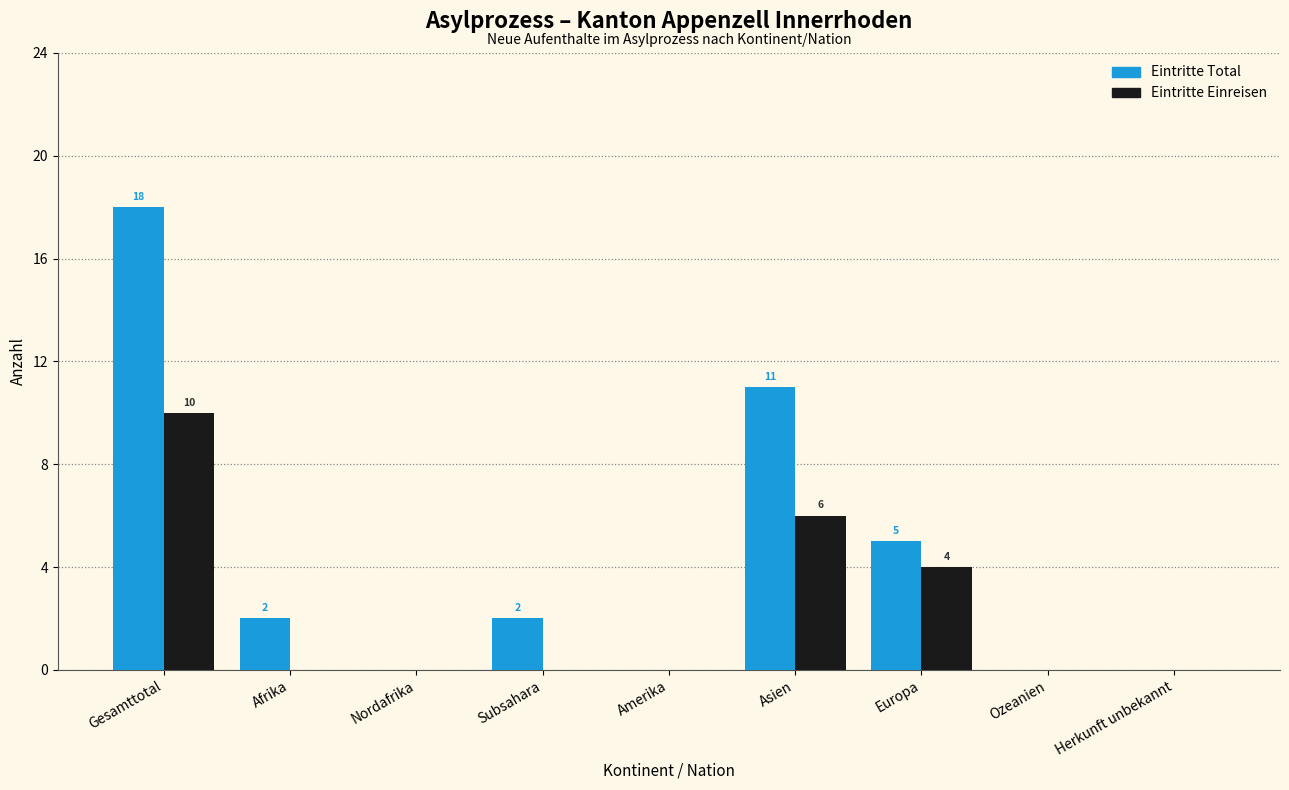

Reading left to right, transcribe all the data shown in this chart.

Eintritte Total: Gesamttotal=18	Afrika=2	Nordafrika=0	Subsahara=2	Amerika=0	Asien=11	Europa=5	Ozeanien=0	Herkunft unbekannt=0
Eintritte Einreisen: Gesamttotal=10	Afrika=0	Nordafrika=0	Subsahara=0	Amerika=0	Asien=6	Europa=4	Ozeanien=0	Herkunft unbekannt=0